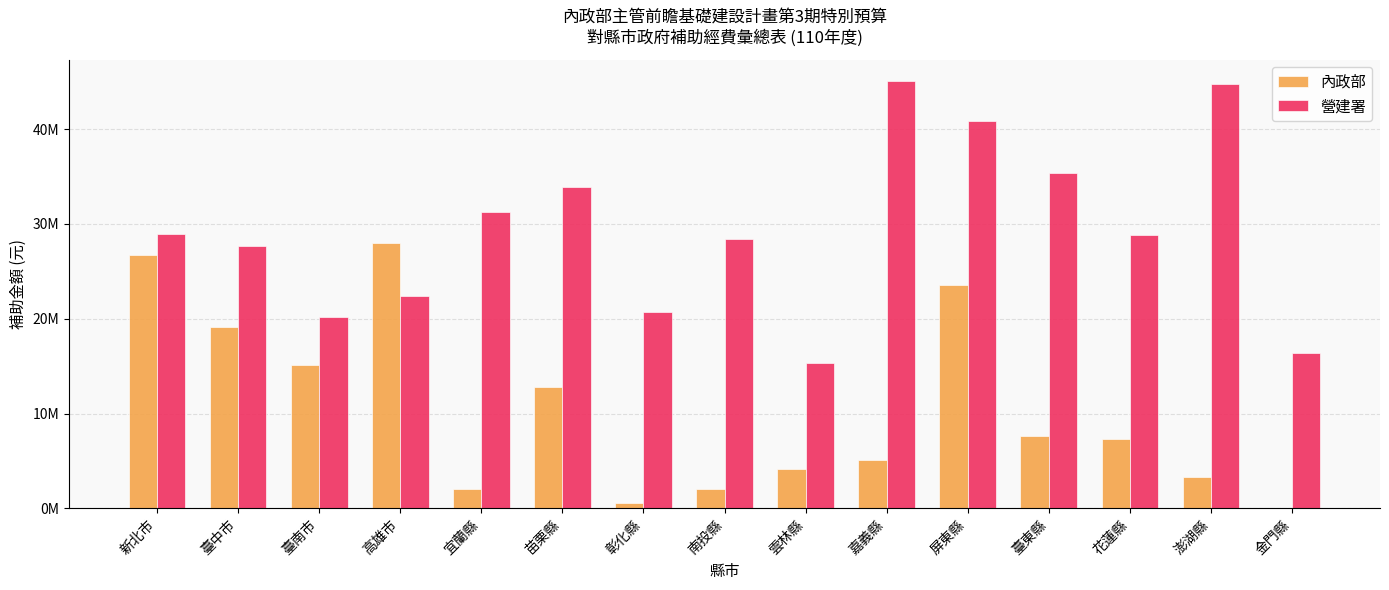

What is the average value of the 內政部 series?

10493533